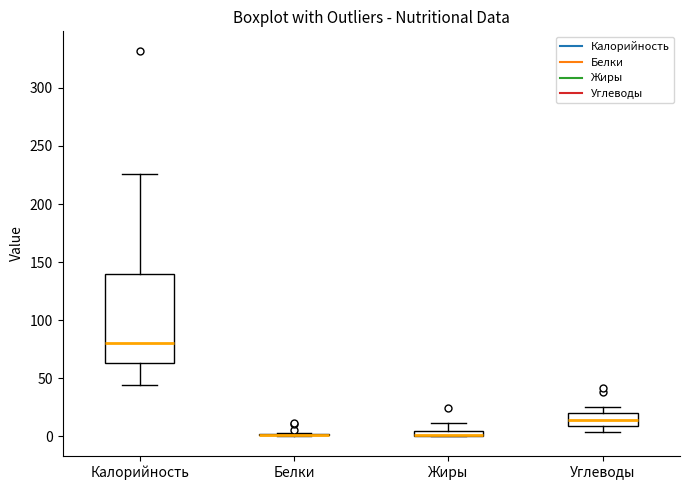

Where is the upper edge of the box for Углеводы on the y-axis? The values are not printed on the chart, so give them approximately, as read against the axis.

20